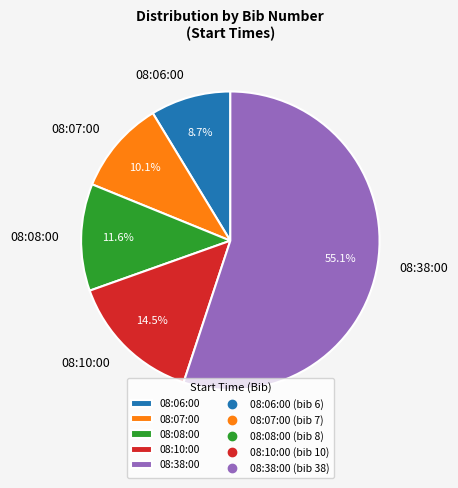

How many slices are in this pie chart?

5